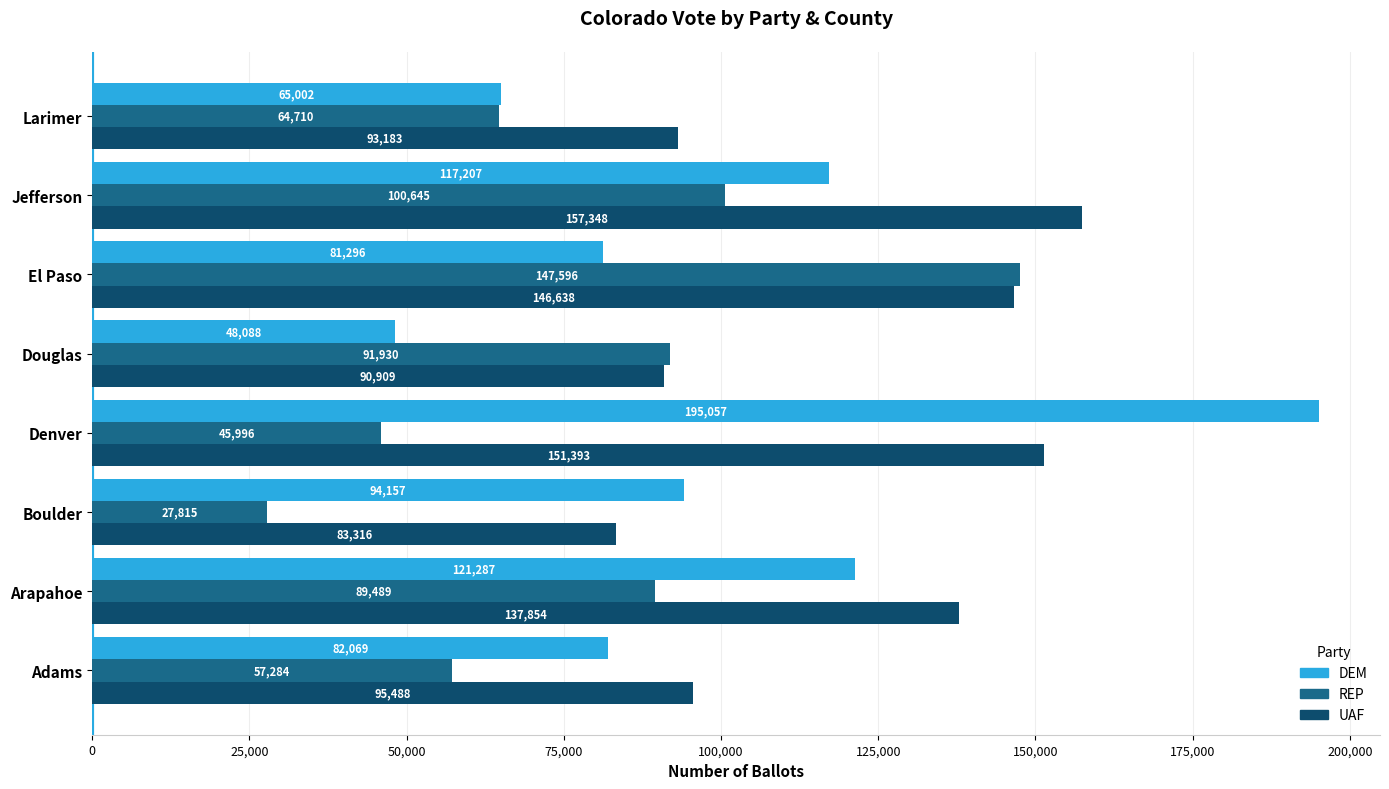

List the labels in order of UAF value, smallest first.

Boulder, Douglas, Larimer, Adams, Arapahoe, El Paso, Denver, Jefferson